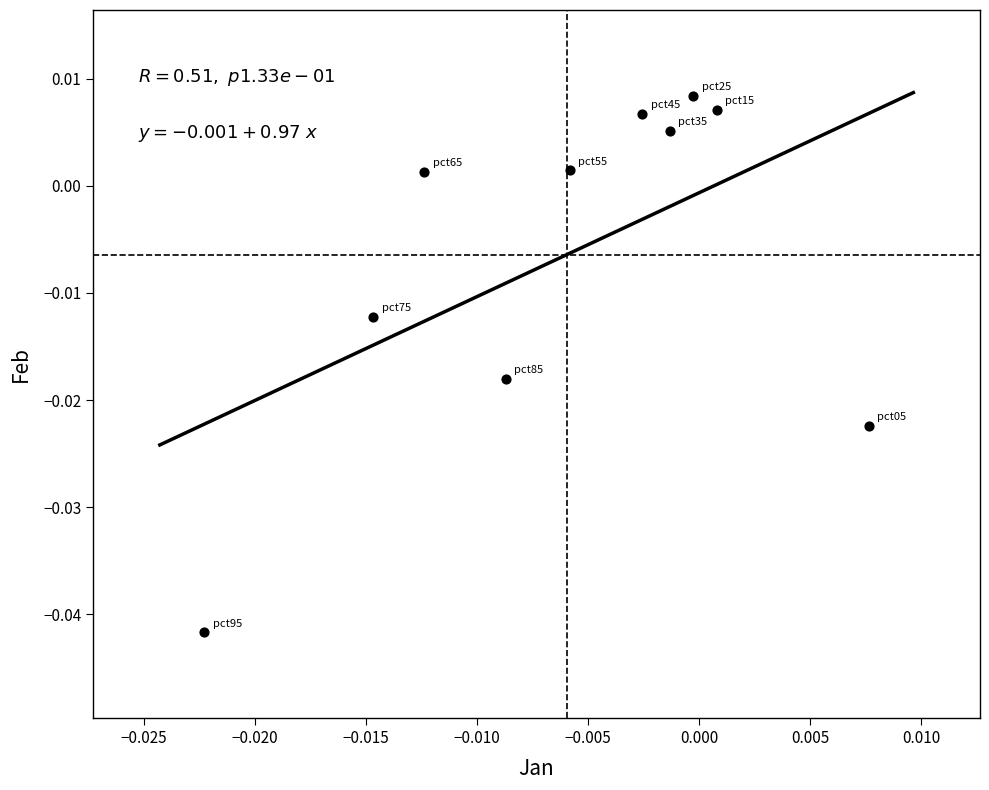

How many points are shown in the scatter plot?

10